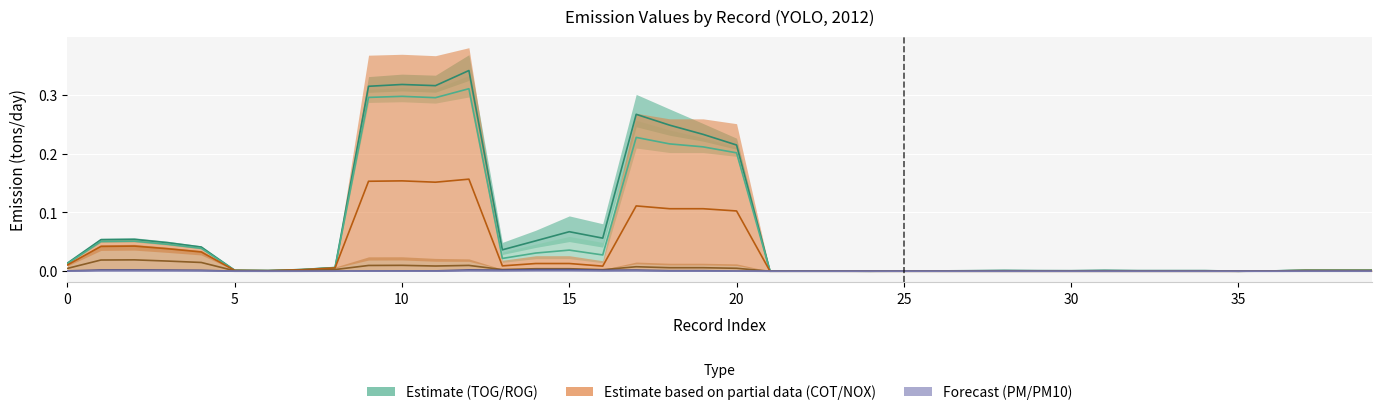

Does the chart display data point markers on the line(s)?

No